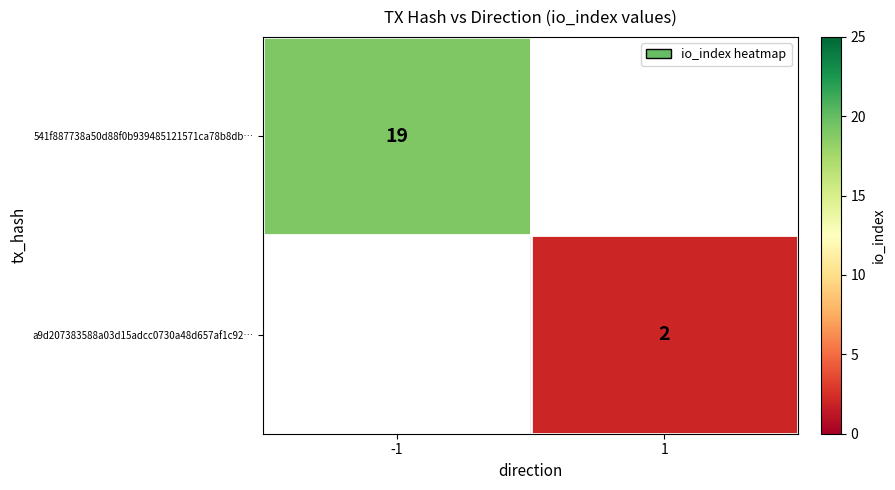

Is the value of a9d207383588a03d15adcc0730a48d657af1c92… at 1 greater than the value of 541f887738a50d88f0b939485121571ca78b8db… at -1?

No